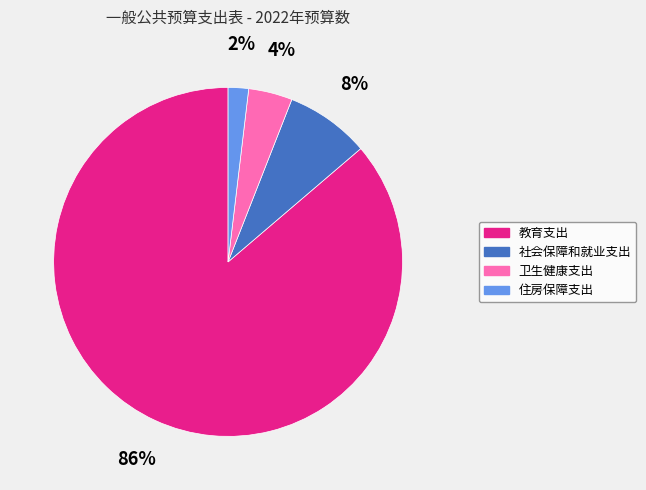

How many slices are in this pie chart?

4